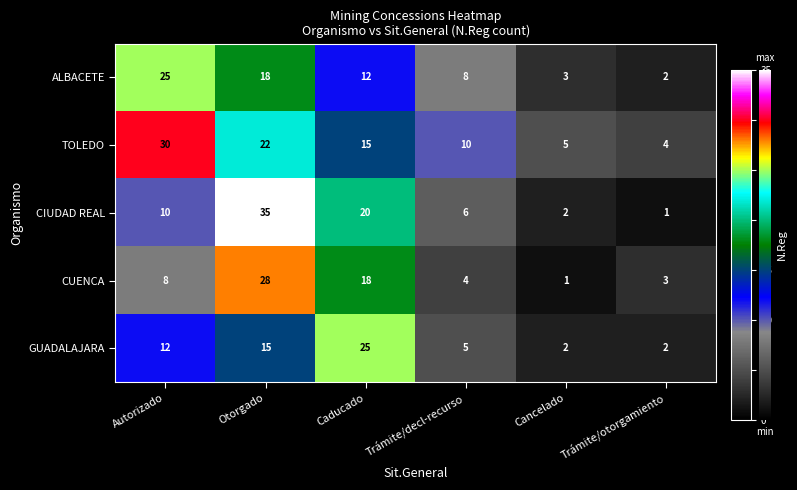

At which label is CUENCA closest to 14?

Caducado